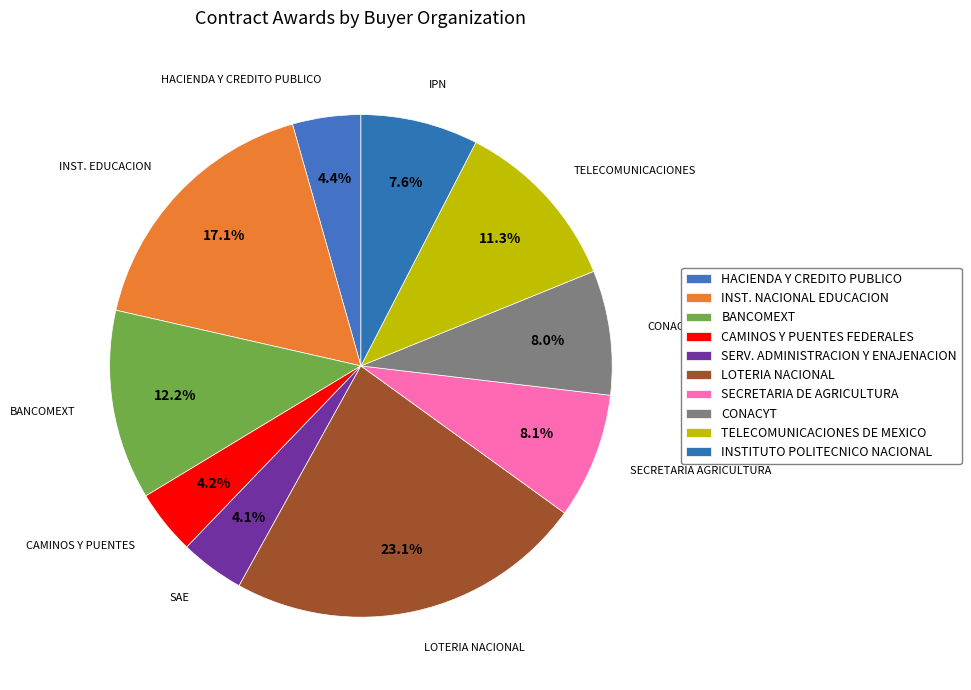

How many segments does this pie chart have?

10